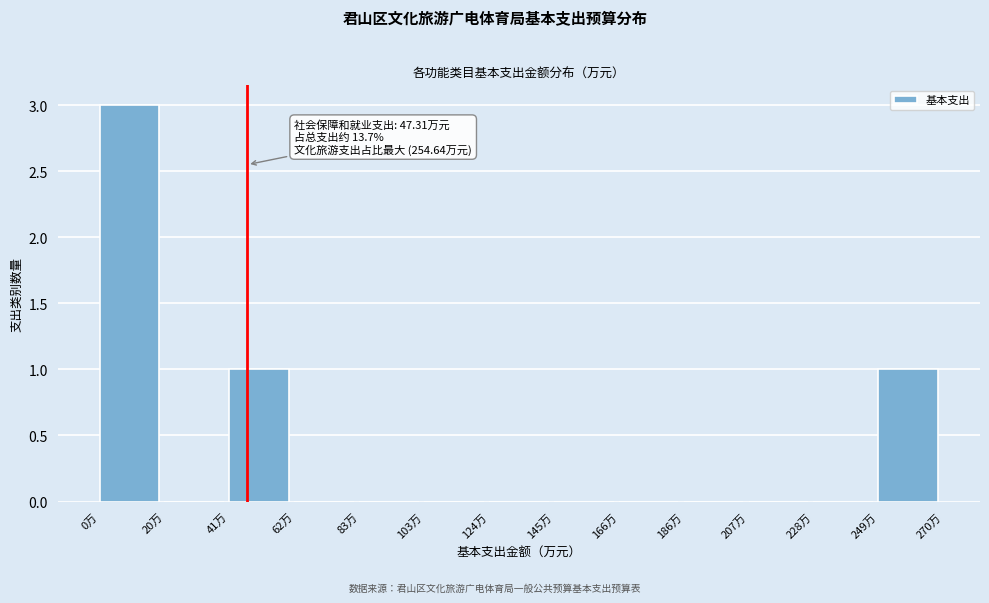

Over which range of the x-axis is the bar tallest?

0 to 20